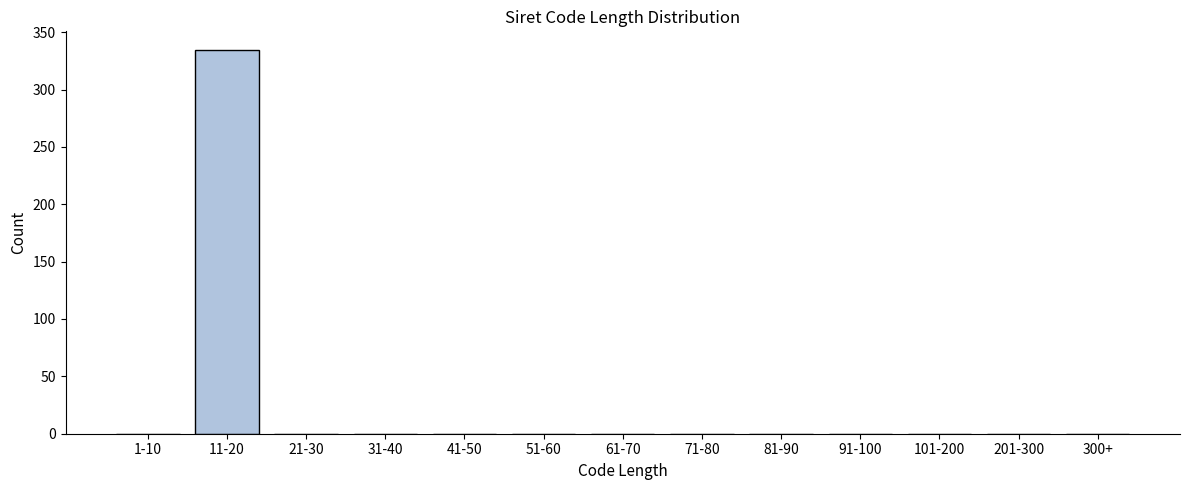

Reading left to right, transcribe all the data shown in this chart.

1-10=0	11-20=334	21-30=0	31-40=0	41-50=0	51-60=0	61-70=0	71-80=0	81-90=0	91-100=0	101-200=0	201-300=0	300+=0